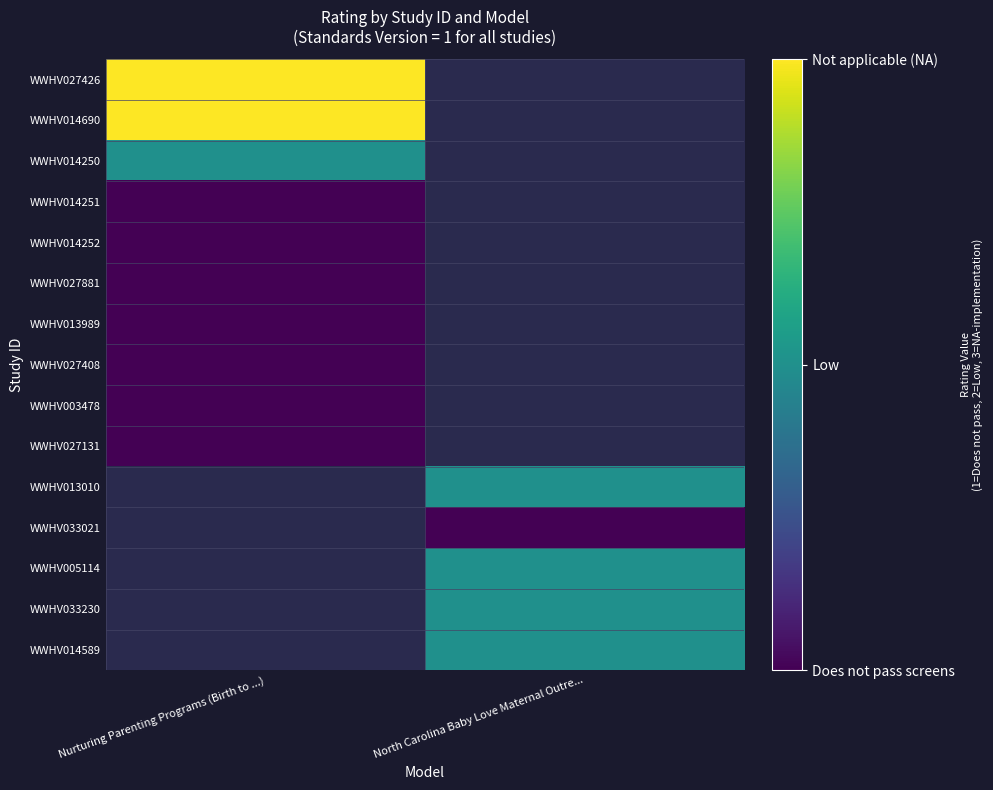

What is the lowest value of the WWHV014690 series?

3.0